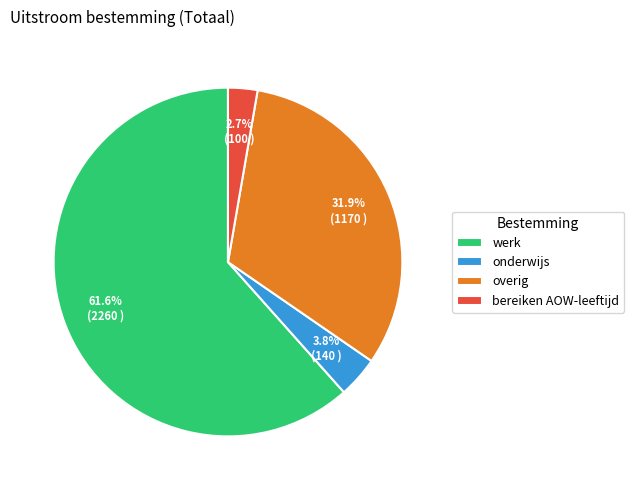

Is it true that overig is 32% of the pie?

True